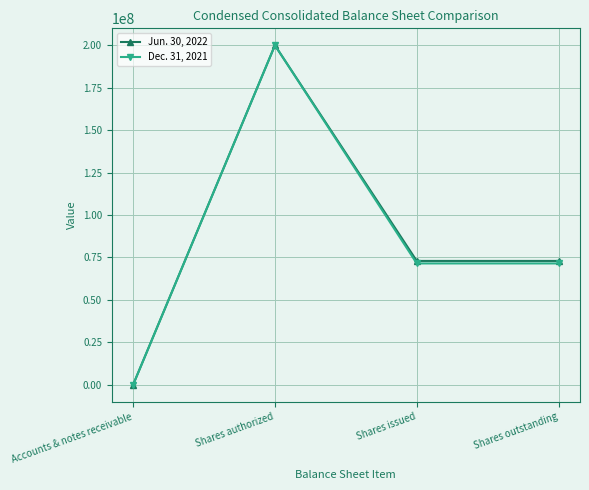

What is the approximate value of Jun. 30, 2022 at Accounts & notes receivable, to the nearest 50?

9850